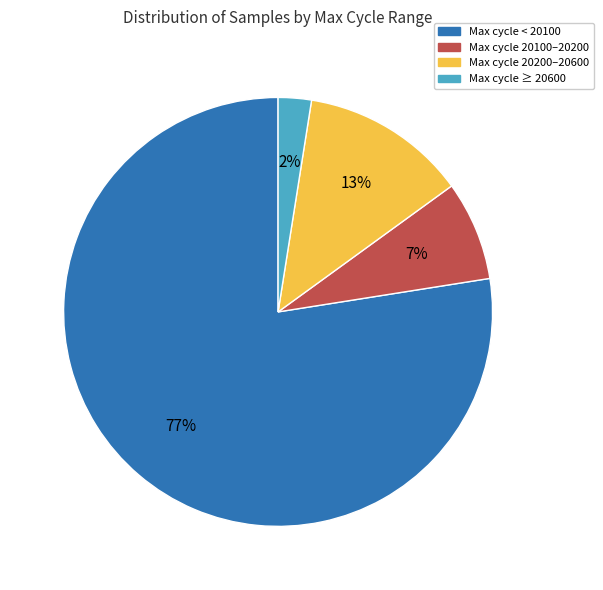

To the nearest percent, what is the average slice percentage?

25%